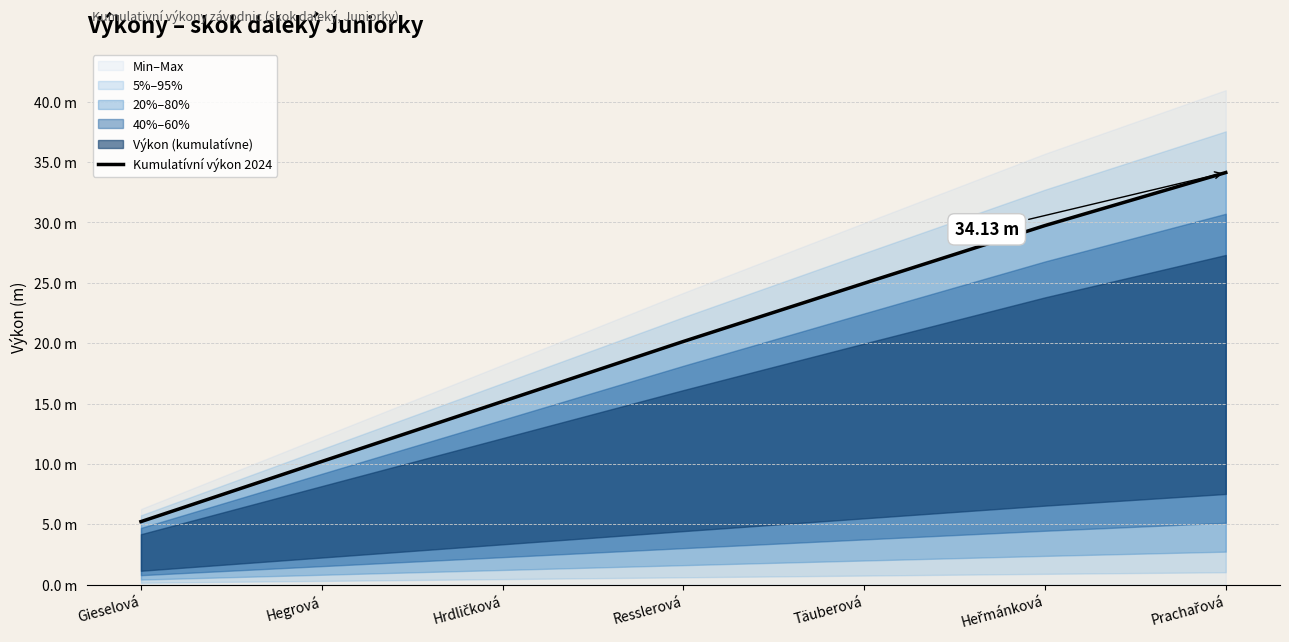

What is the sum of all values?

139.6